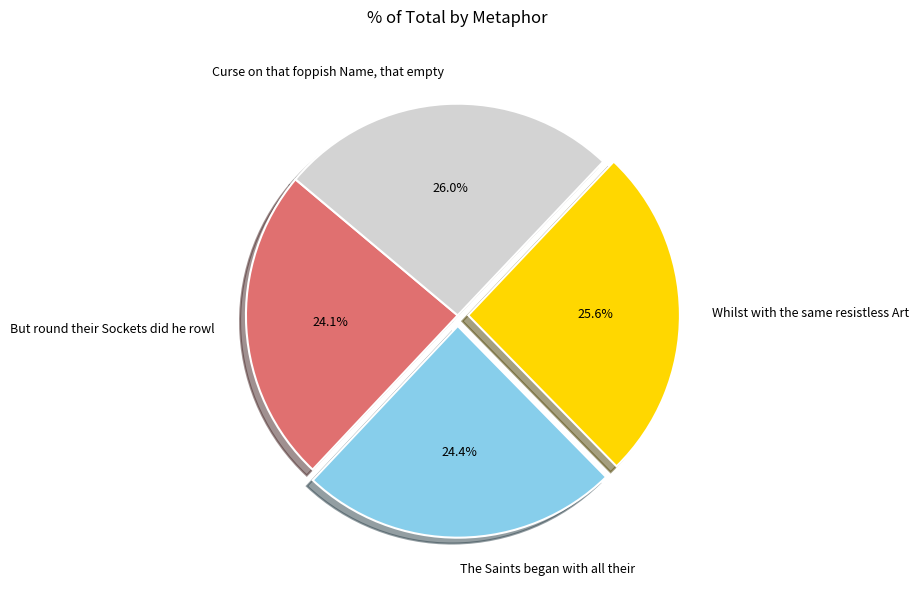

Rank the categories by value from lowest to highest.

But round their Sockets did he rowl, The Saints began with all their, Whilst with the same resistless Art, Curse on that foppish Name, that empty